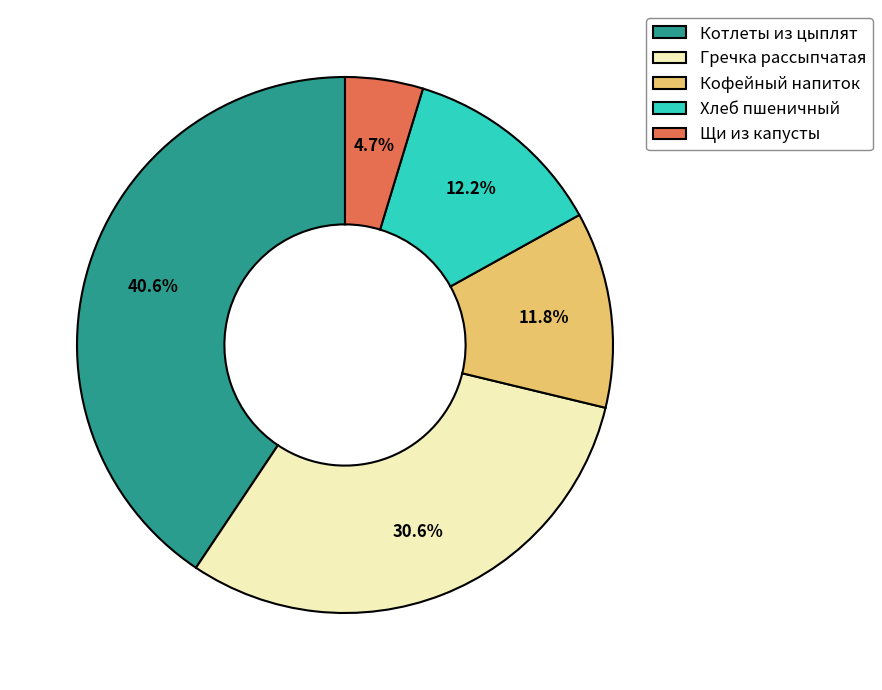

Is there a majority slice in this chart?

No